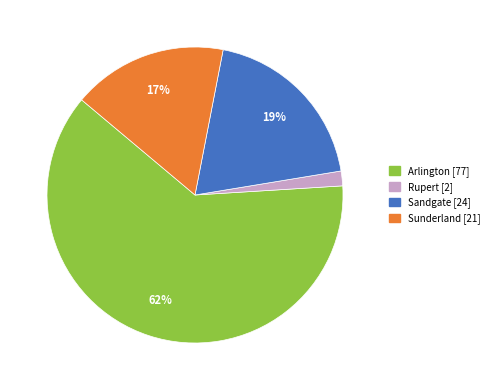

Which has a higher value, Rupert or Sandgate?

Sandgate